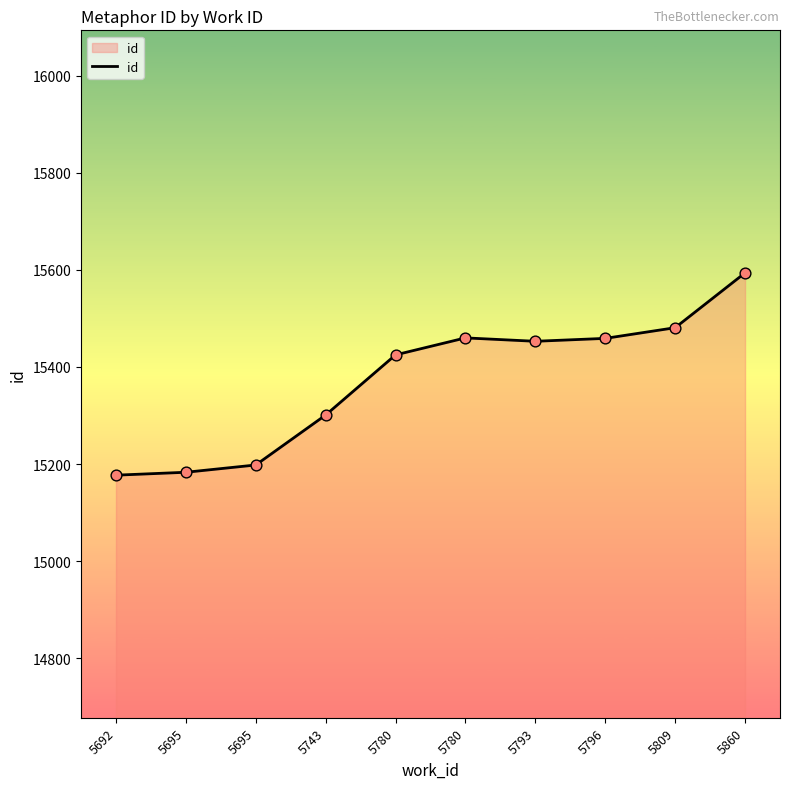

How many lines are shown in the chart?

1